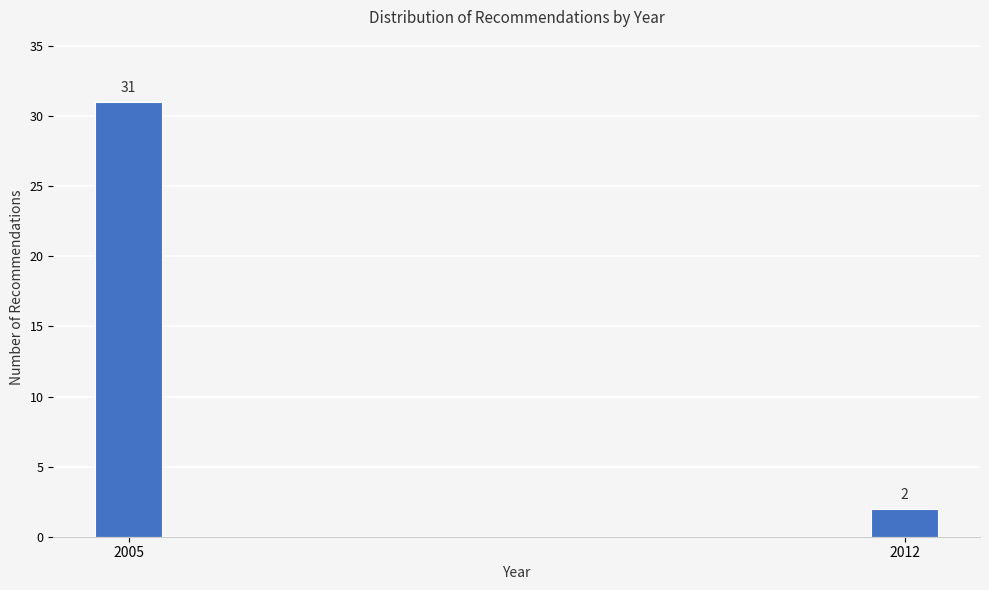

Reading left to right, transcribe all the data shown in this chart.

31	2